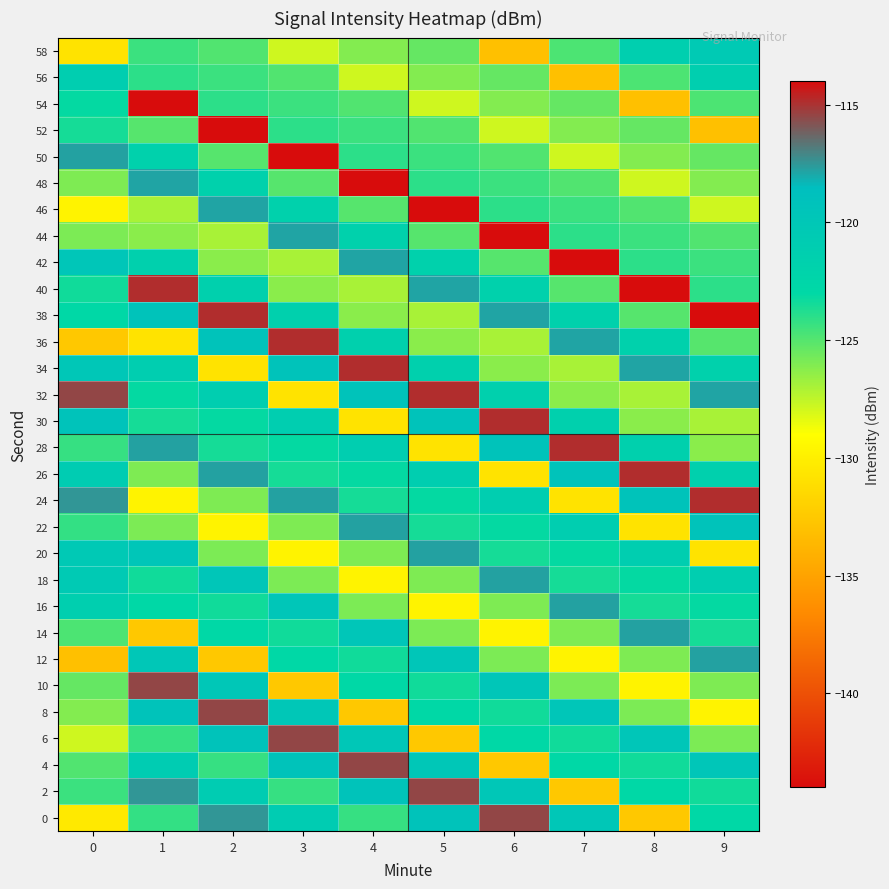

At which category does the chart reach its peak across all series?

9